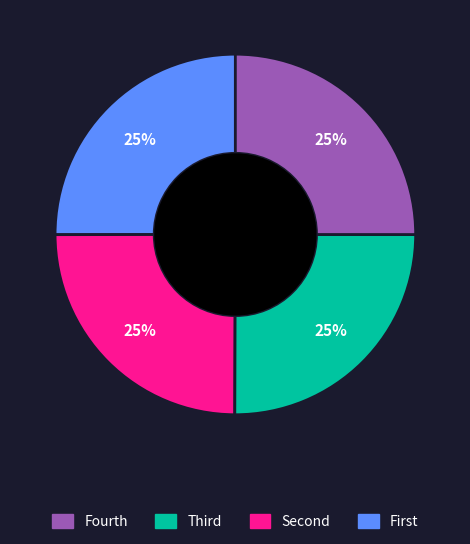

Does any single category account for the majority?

No